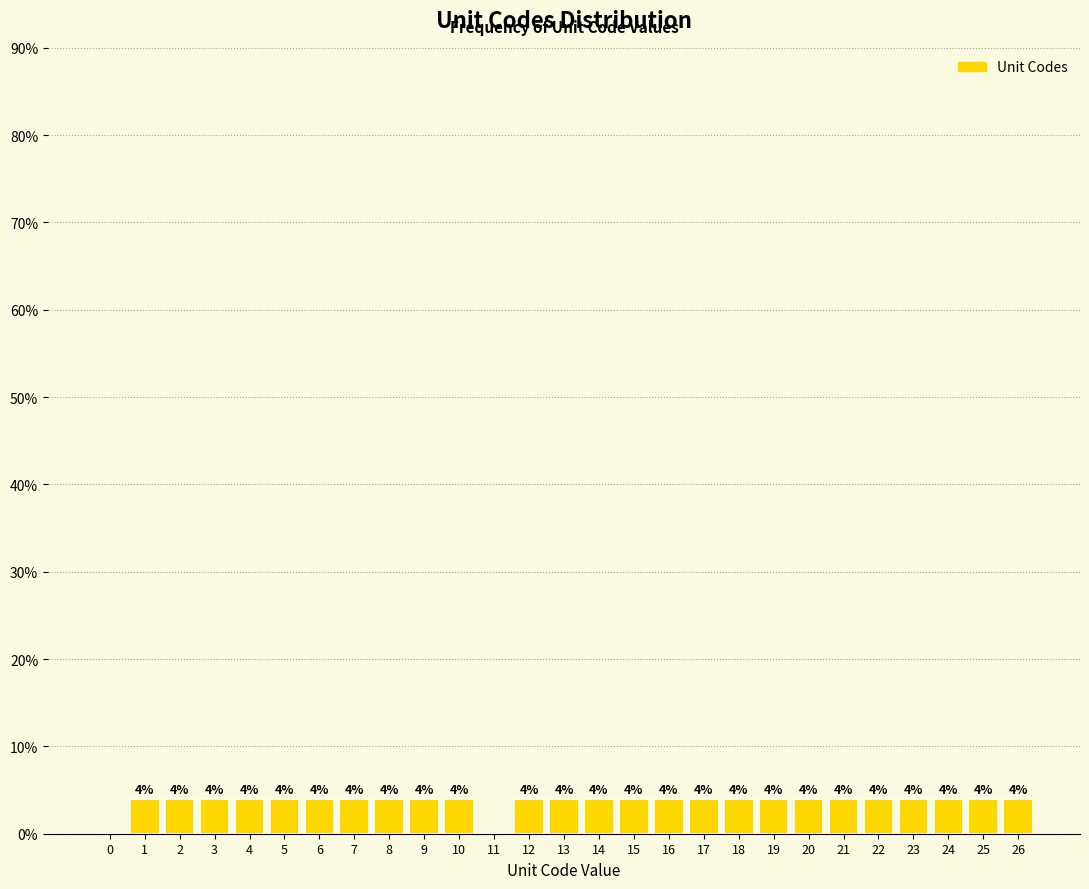

Reading left to right, transcribe all the data shown in this chart.

0=0	1=4	2=4	3=4	4=4	5=4	6=4	7=4	8=4	9=4	10=4	11=0	12=4	13=4	14=4	15=4	16=4	17=4	18=4	19=4	20=4	21=4	22=4	23=4	24=4	25=4	26=4